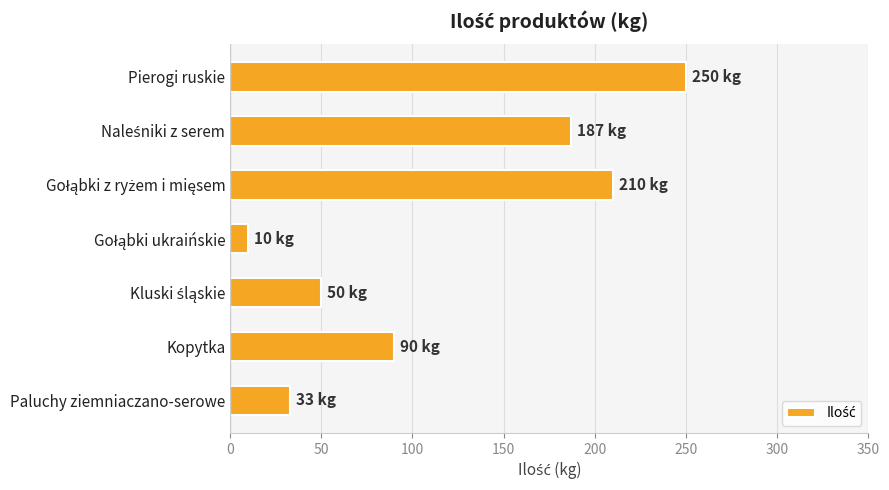

What is the sum of the values at Pierogi ruskie and Paluchy ziemniaczano-serowe?

283